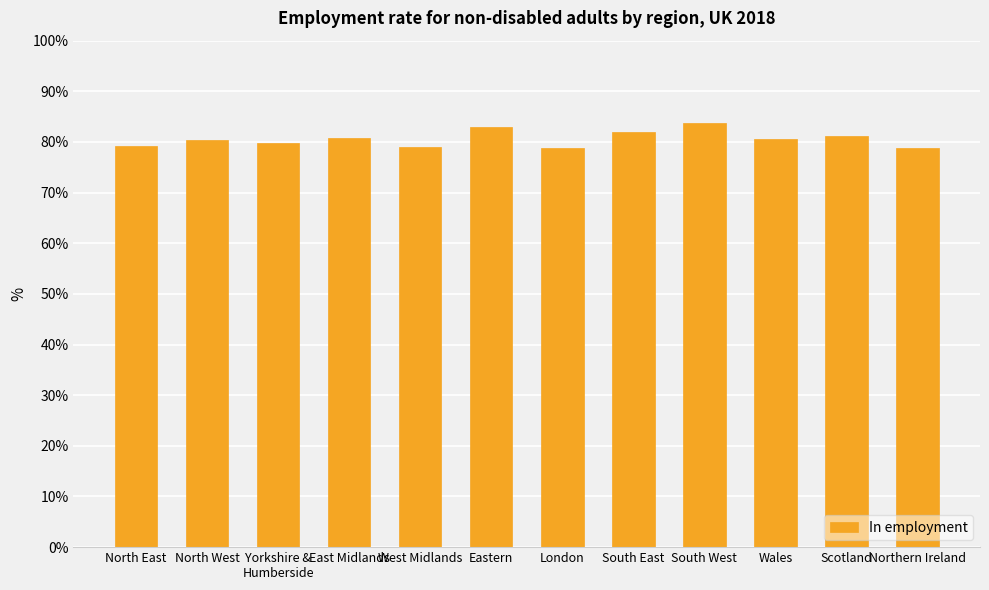

What is the change in value from North West to East Midlands?

+0.4